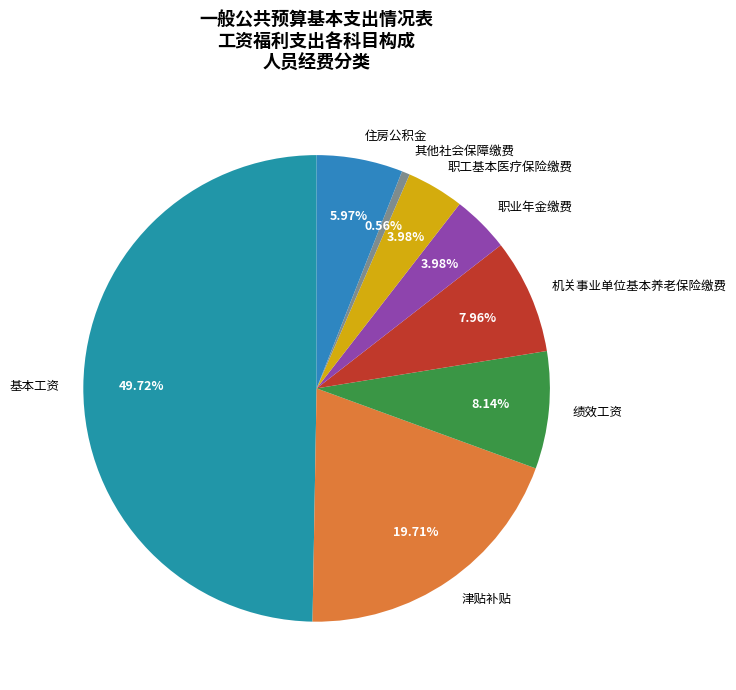

To the nearest percent, what portion does 绩效工资 represent?

8%